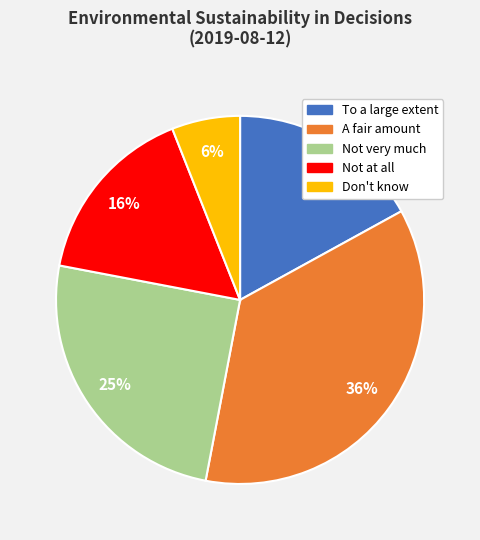

Is there a majority slice in this chart?

No